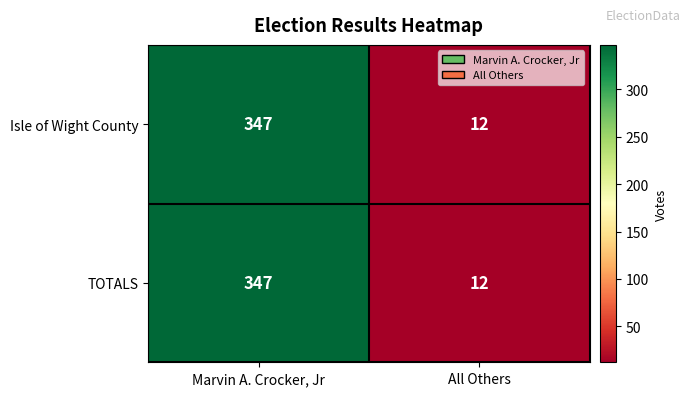

Reading left to right, list all the values displayed in this chart.

Isle of Wight County: 347	12
TOTALS: 347	12